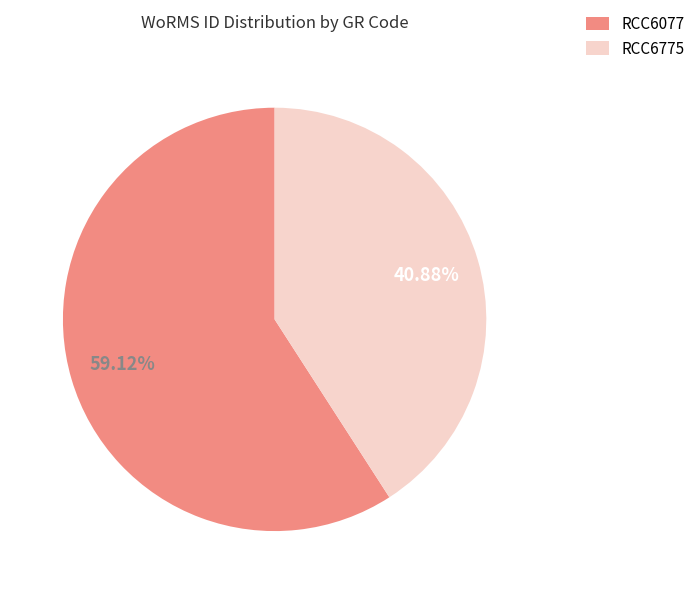

Combined, what portion of the pie is RCC6775 and RCC6077?

100.0%